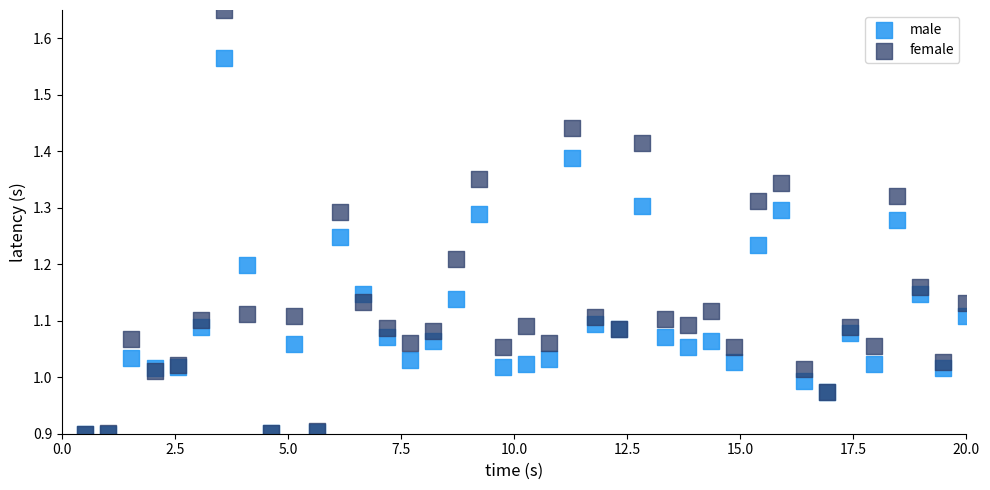

Which series contains the highest Y value?

female